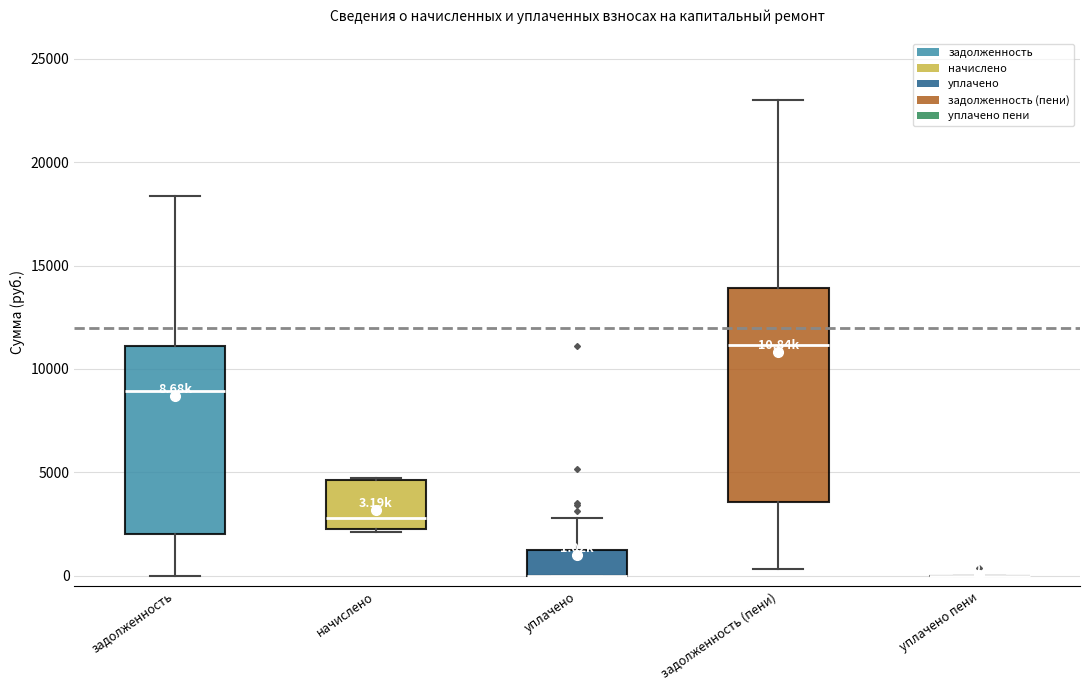

Comparing the boxes themselves (not the whiskers), which one is the tallest?

задолженность (пени)